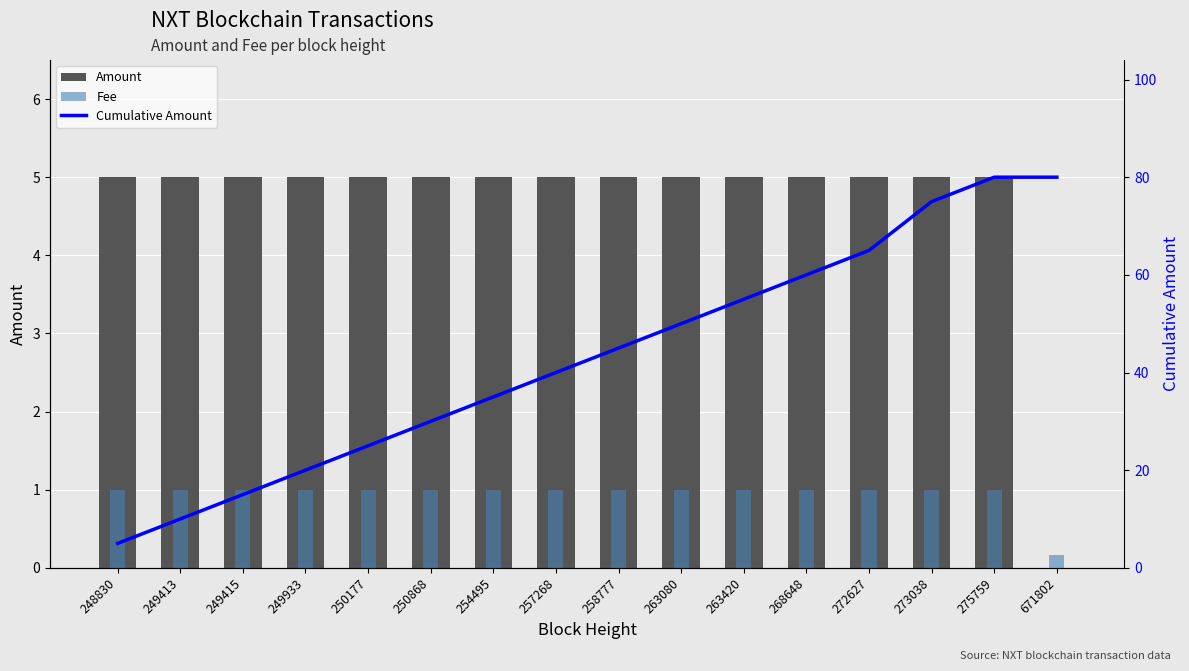

What is the average value of the Cumulative Amount series?

43.1